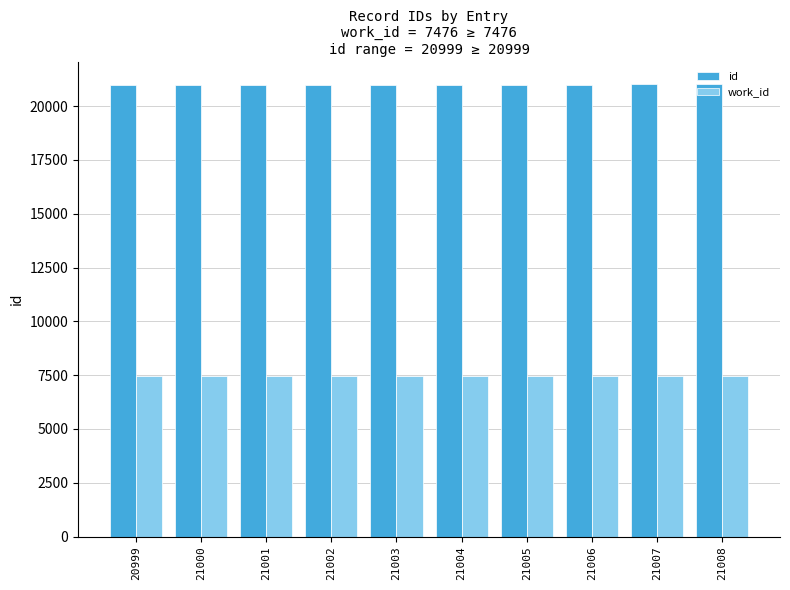

At how many categories does at least one series exceed 10385?

10